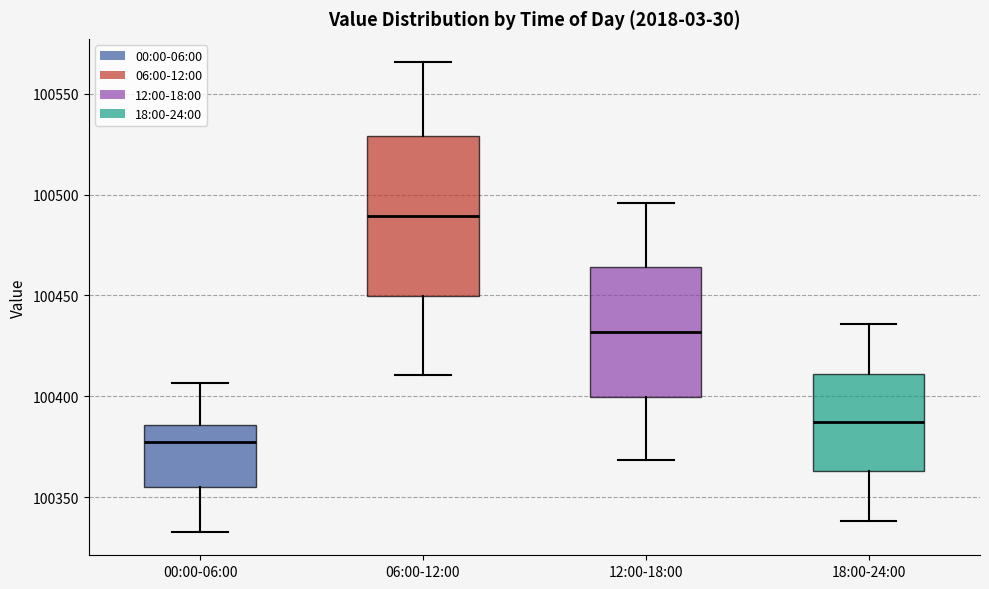

Which box is the tallest, from its lower edge to its upper edge?

06:00-12:00